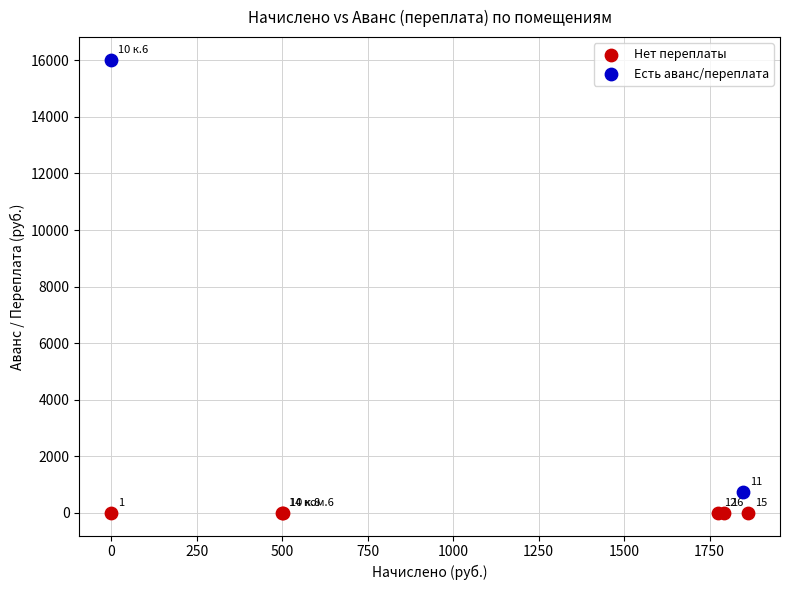

Which series reaches the maximum Y coordinate?

Есть аванс/переплата